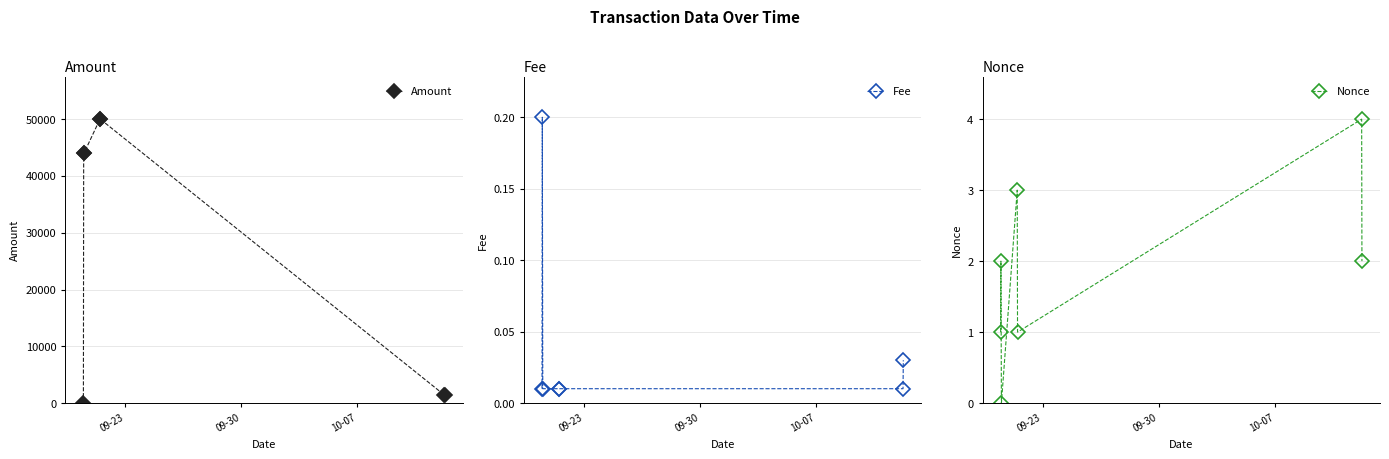

Which series has the largest range (max minus min)?

Amount